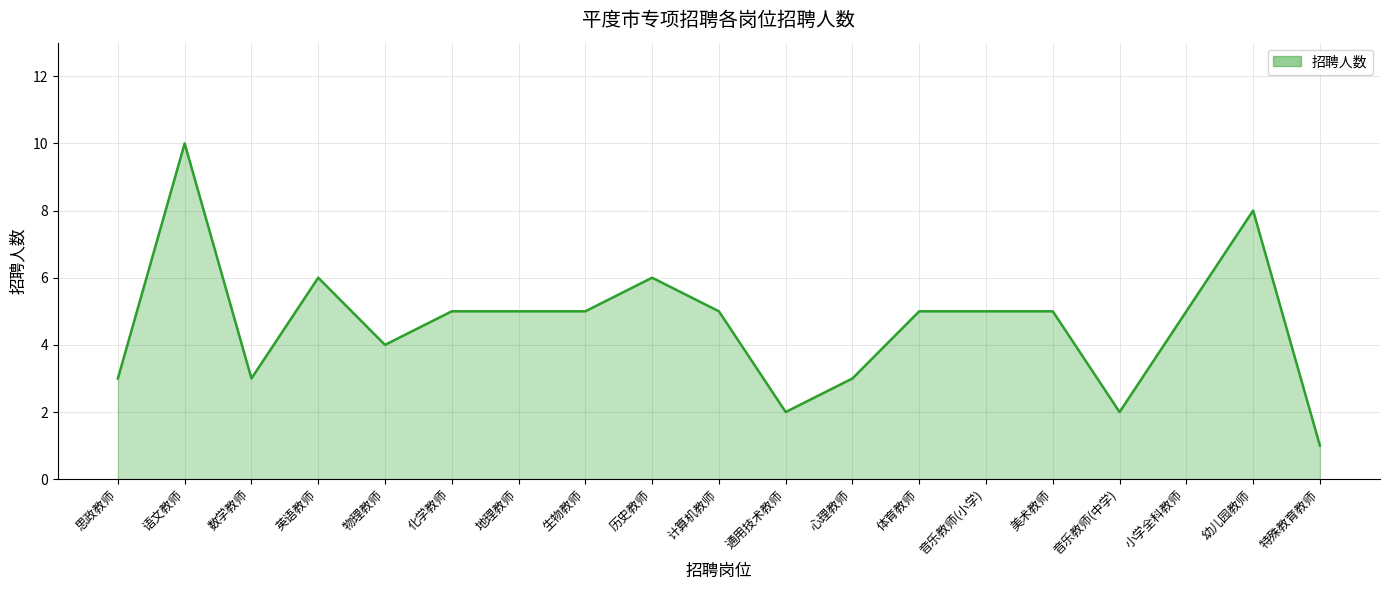

Reading left to right, list all the values displayed in this chart.

3	10	3	6	4	5	5	5	6	5	2	3	5	5	5	2	5	8	1